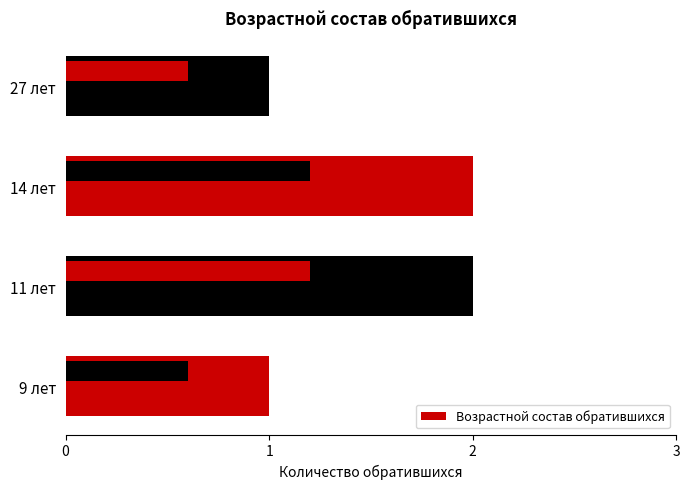

Rank the categories by value from lowest to highest.

9 лет, 27 лет, 11 лет, 14 лет